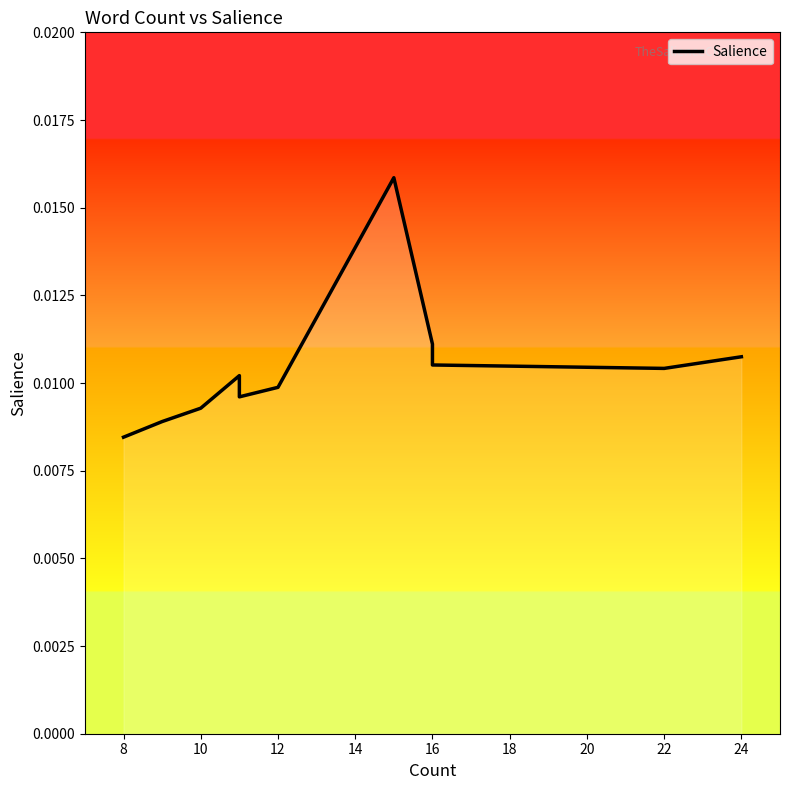

The chart shows a value of 0.0 at 8. True or false?

True